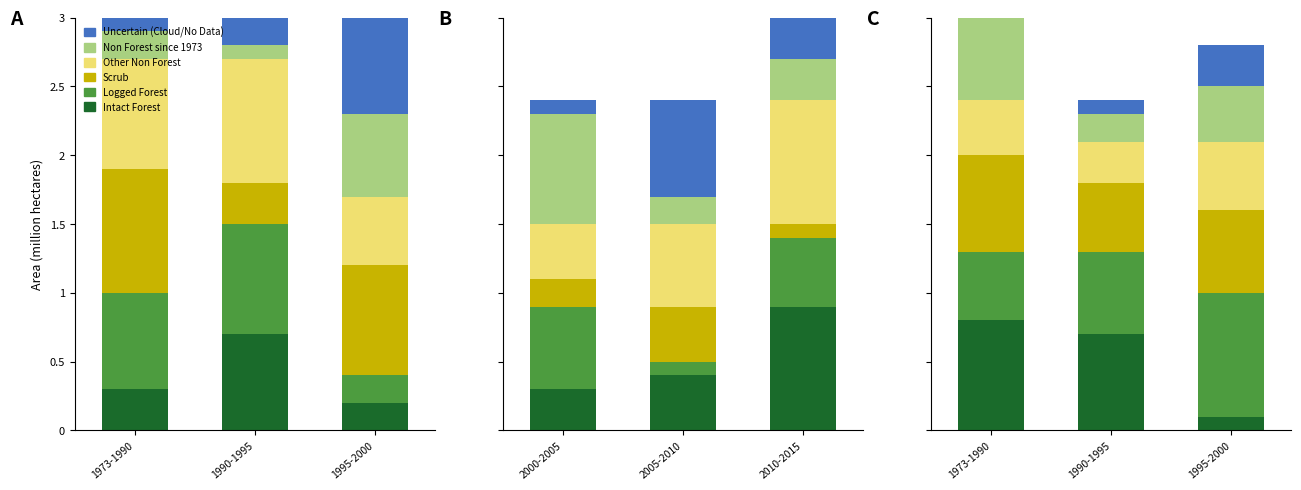

At 1995-2000, list the series in order from largest to smallest.

Logged Forest, Scrub, Other Non Forest, Non Forest since 1973, Uncertain (Cloud/No Data), Intact Forest